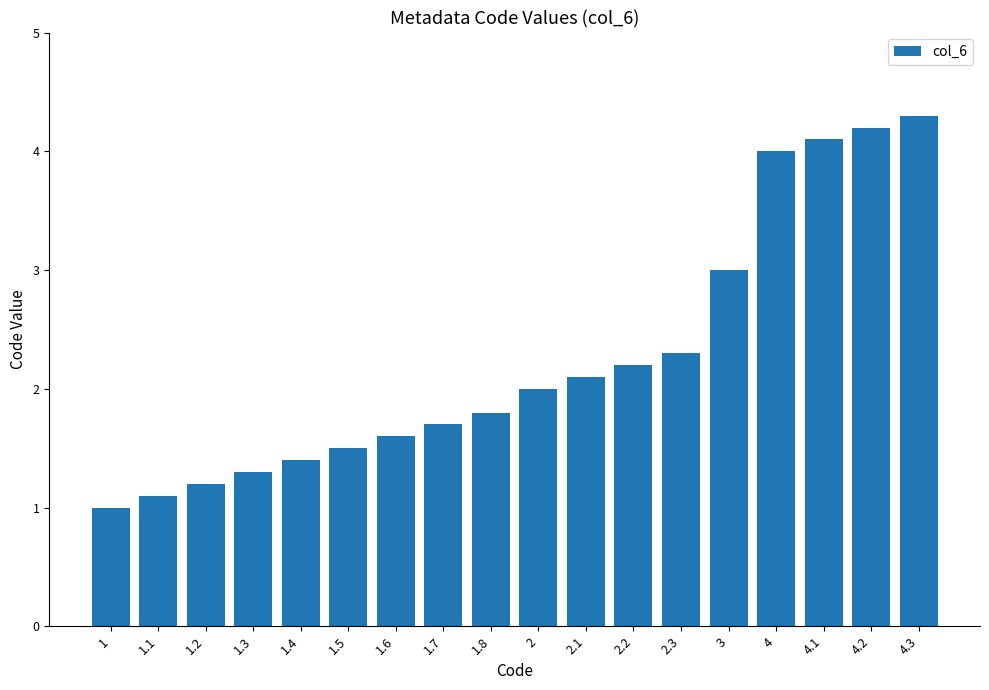

Reading left to right, what are all the values shown in this chart?

1=1.0	1.1=1.1	1.2=1.2	1.3=1.3	1.4=1.4	1.5=1.5	1.6=1.6	1.7=1.7	1.8=1.8	2=2.0	2.1=2.1	2.2=2.2	2.3=2.3	3=3.0	4=4.0	4.1=4.1	4.2=4.2	4.3=4.3